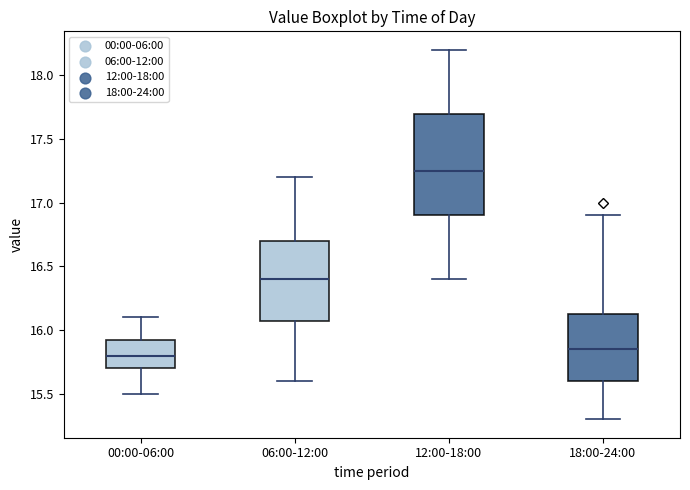

Reading left to right, transcribe this box plot: for each box, give where its median line is, the range the box spans, and where its two whiskers end, as read against the y-axis. The values are not printed on the chart, so give them approximately, as read against the axis.

00:00-06:00: median 15.80, box 15.70 to 15.95, whiskers 15.50 to 16.10
06:00-12:00: median 16.40, box 16.10 to 16.70, whiskers 15.60 to 17.20
12:00-18:00: median 17.25, box 16.90 to 17.70, whiskers 16.40 to 18.20
18:00-24:00: median 15.85, box 15.60 to 16.15, whiskers 15.30 to 16.90